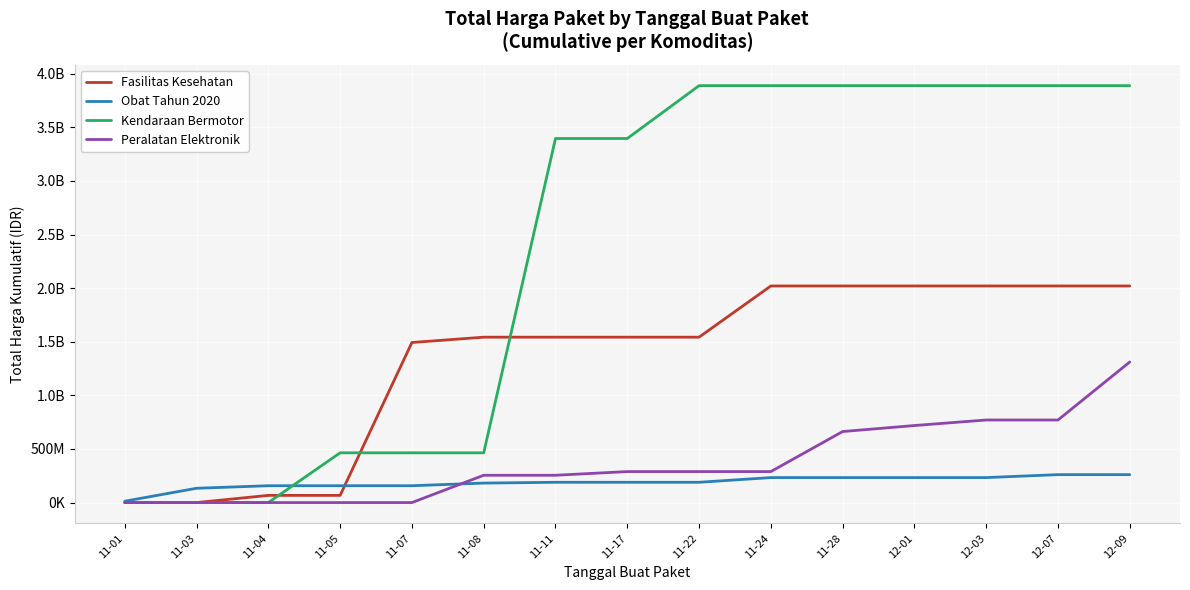

Is the value of Peralatan Elektronik at 11-05 greater than the value of Fasilitas Kesehatan at 11-22?

No